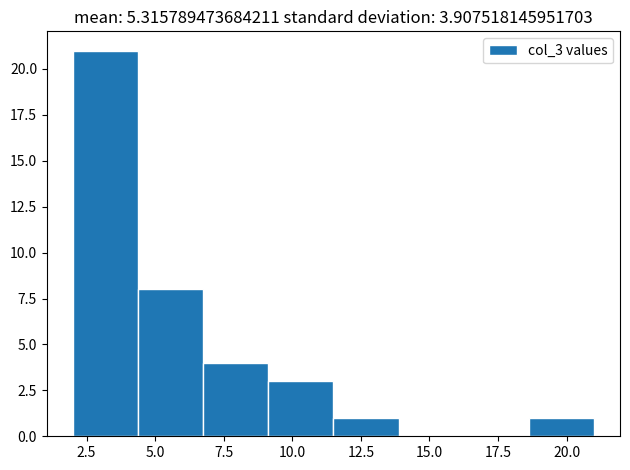

How tall is the bar that spans 7.0 to 9.0 on the x-axis? Neither the bar edges nor the heights are printed on the chart, so give them approximately, as read against the axes.

4